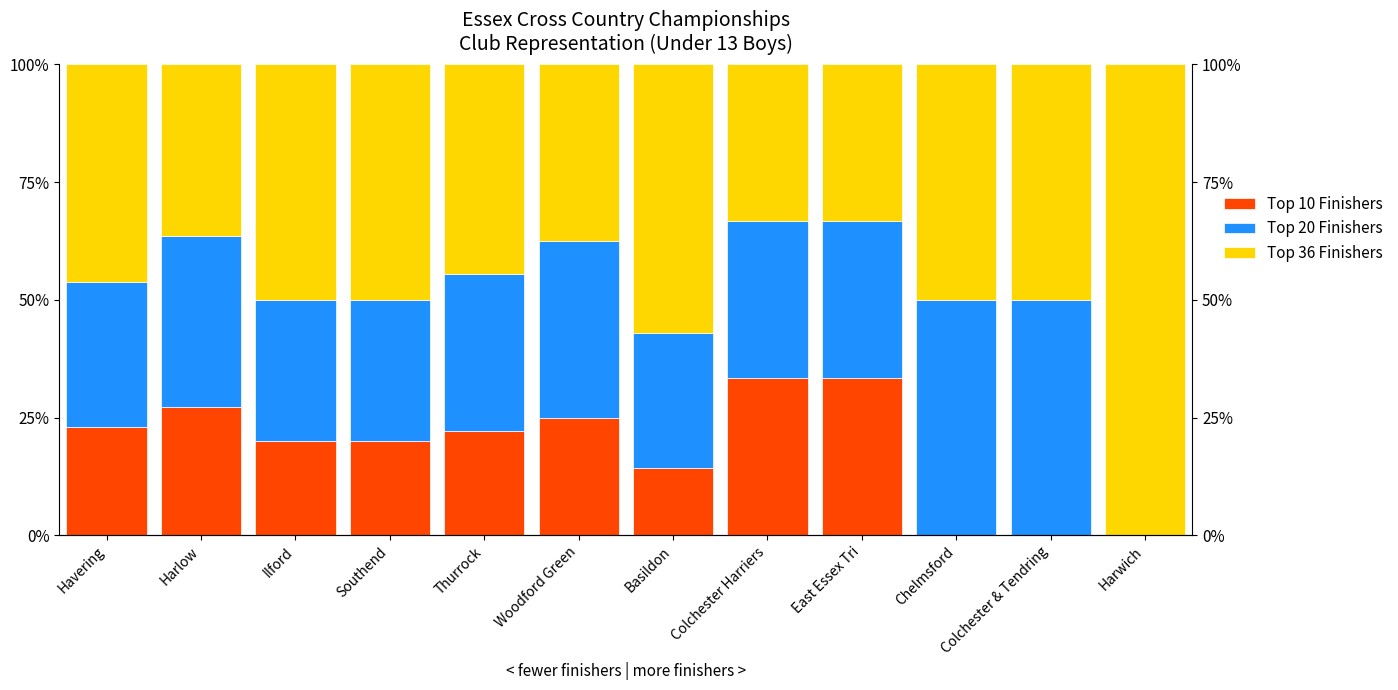

What is the label of the 9th bar from the right?

Southend